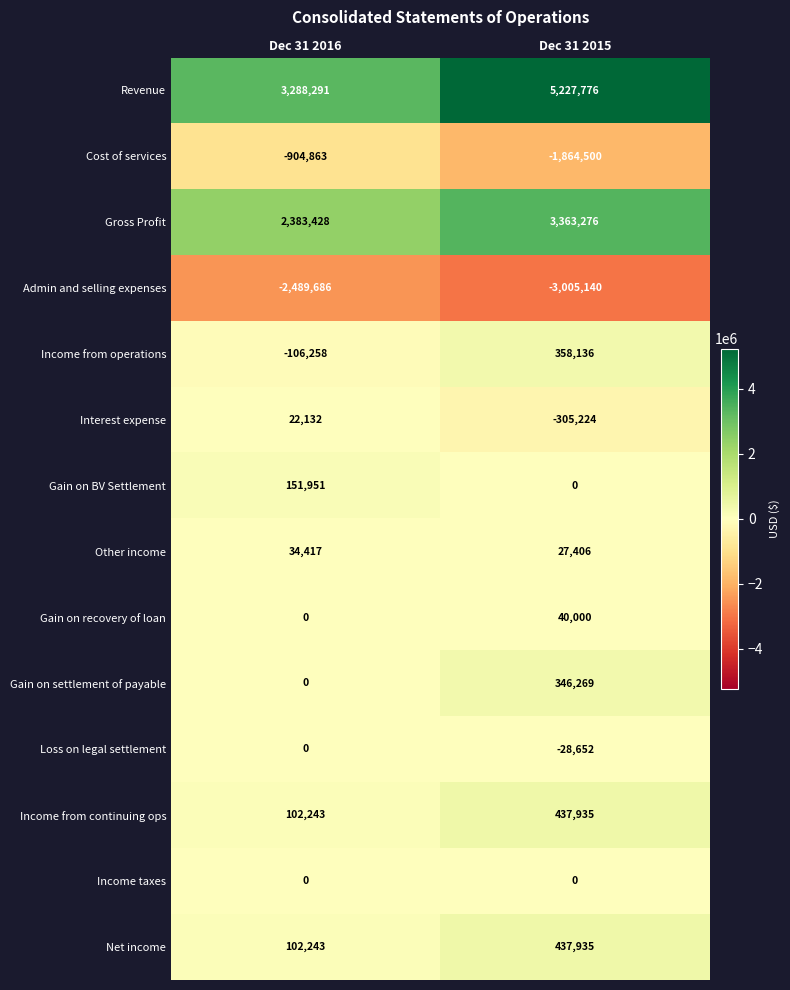

Which series changed the most between Dec 31 2016 and Dec 31 2015?

Revenue